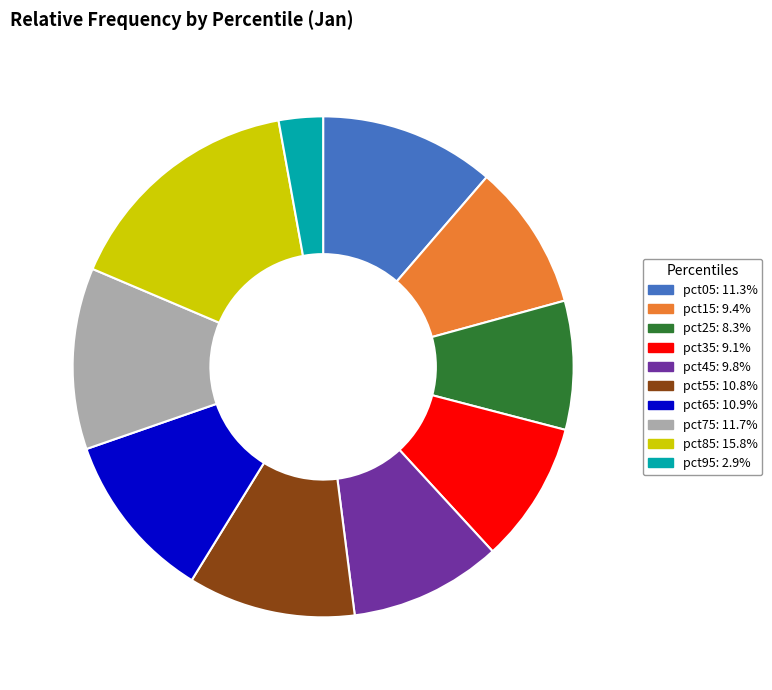

Do pct25: 8.3% and pct55: 10.8% together represent more than half of the pie?

No